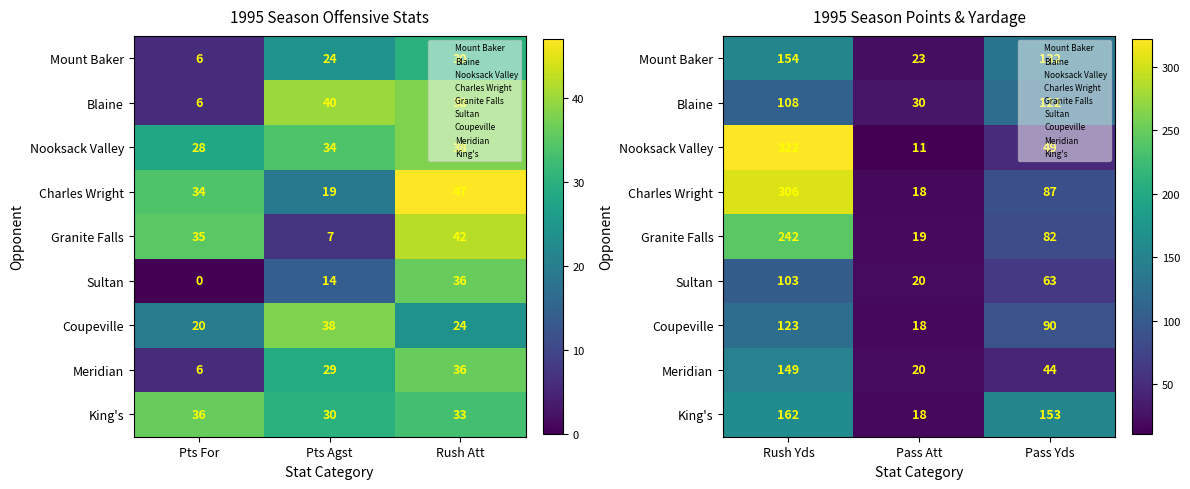

How many data points does each series have?

3